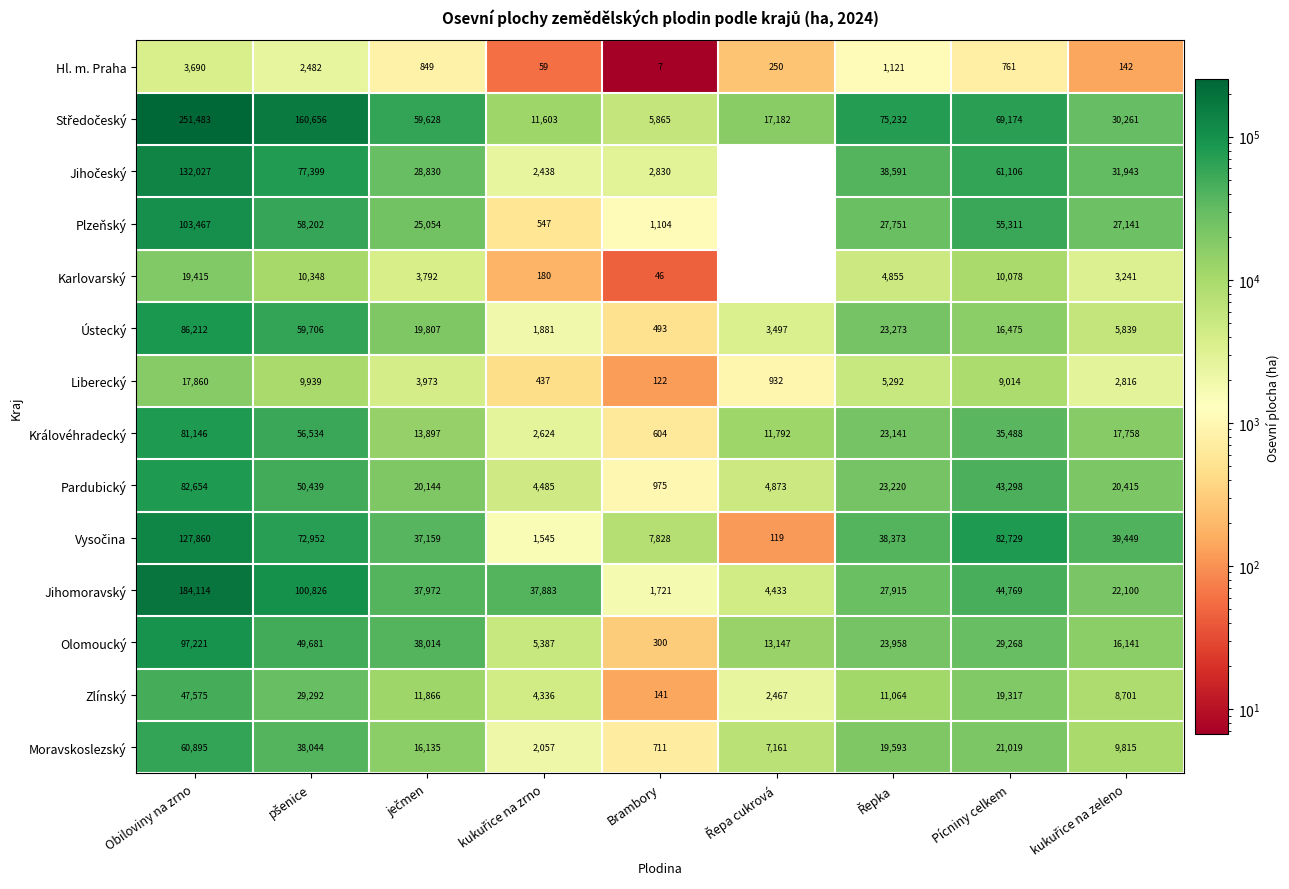

At which label is Zlínský closest to 23858?

Pícniny celkem